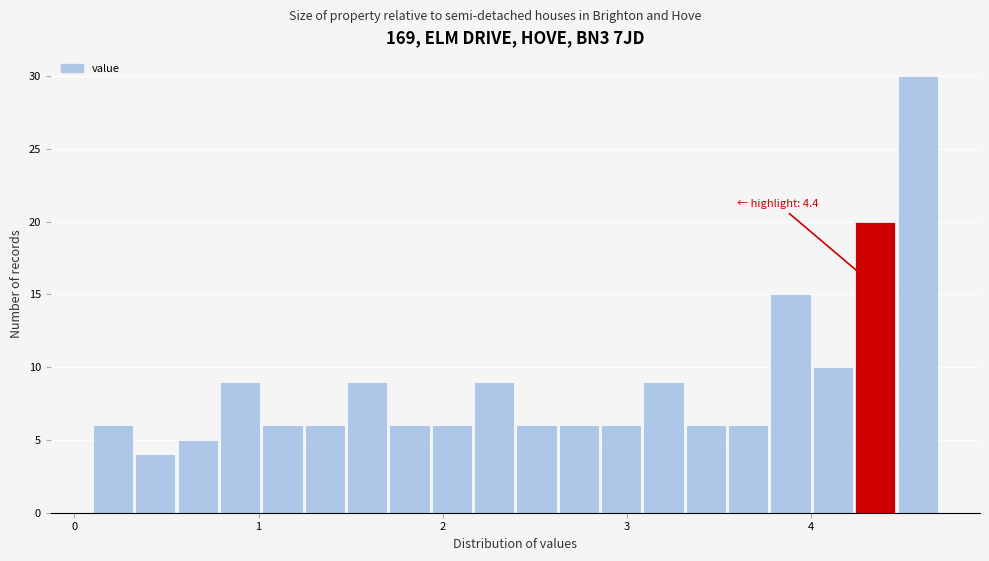

Around what value on the x-axis is the tallest bar? Give the approximate position of its centre, as read against the axis.

4.6